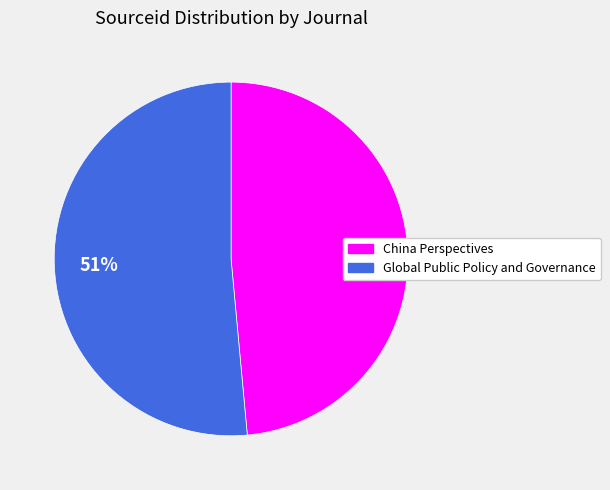

What is the smallest slice in the pie chart?

China Perspectives